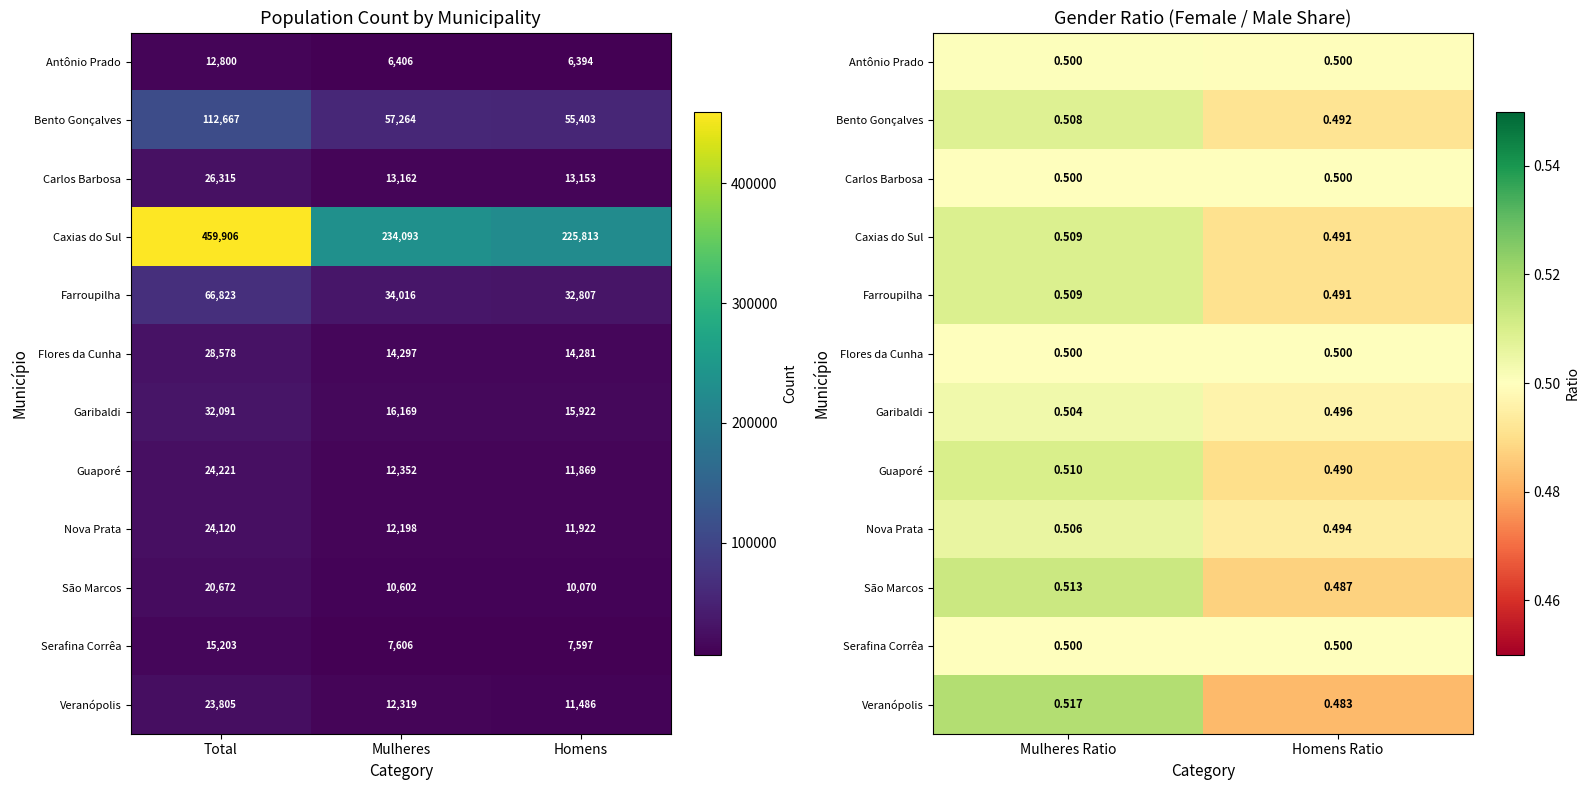

Between Mulheres and Total, which is larger?

Total